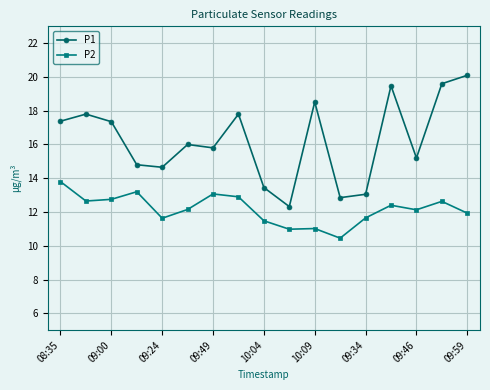

What is the value of the P1 point at the 6th from the left?

16.0